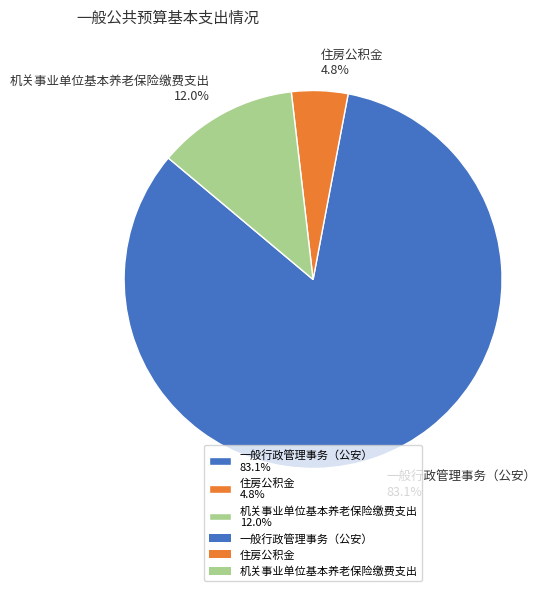

To the nearest percent, what is the difference between the 住房公积金 and 一般行政管理事务（公安） slice percentages?

78%